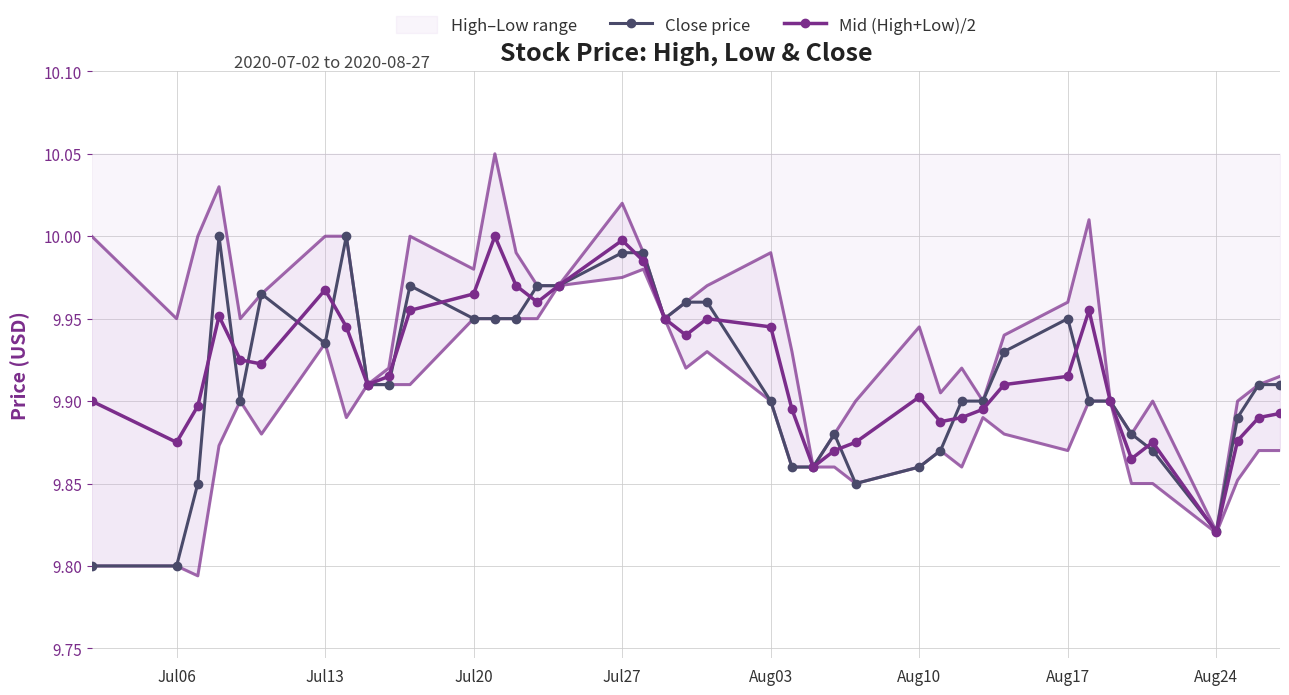

Where is Mid (High+Low)/2 nearest to the value 9?

Aug24